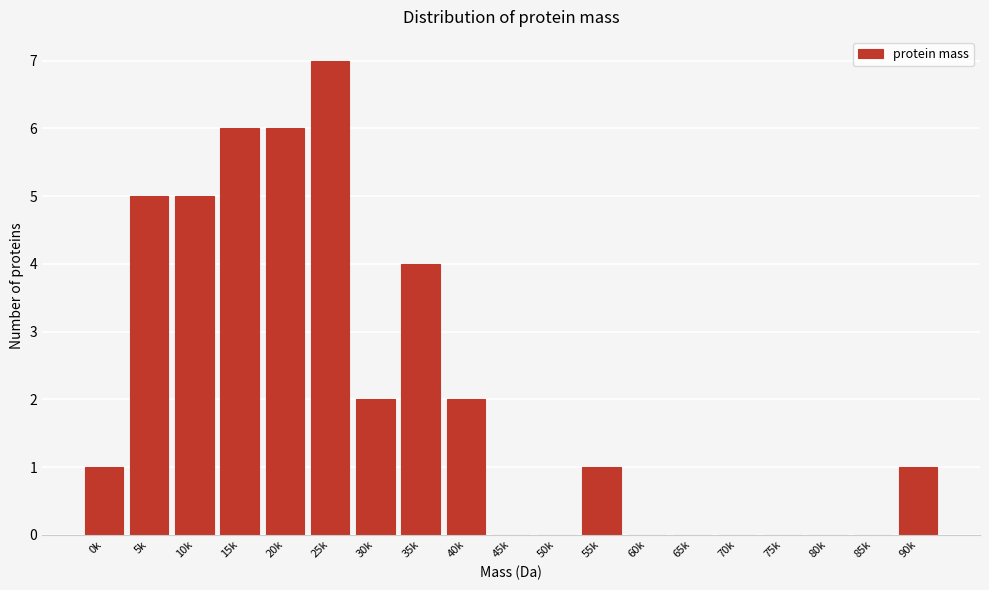

Reading right to left, what are all the values shown in this chart?

90k=1	85k=0	80k=0	75k=0	70k=0	65k=0	60k=0	55k=1	50k=0	45k=0	40k=2	35k=4	30k=2	25k=7	20k=6	15k=6	10k=5	5k=5	0k=1